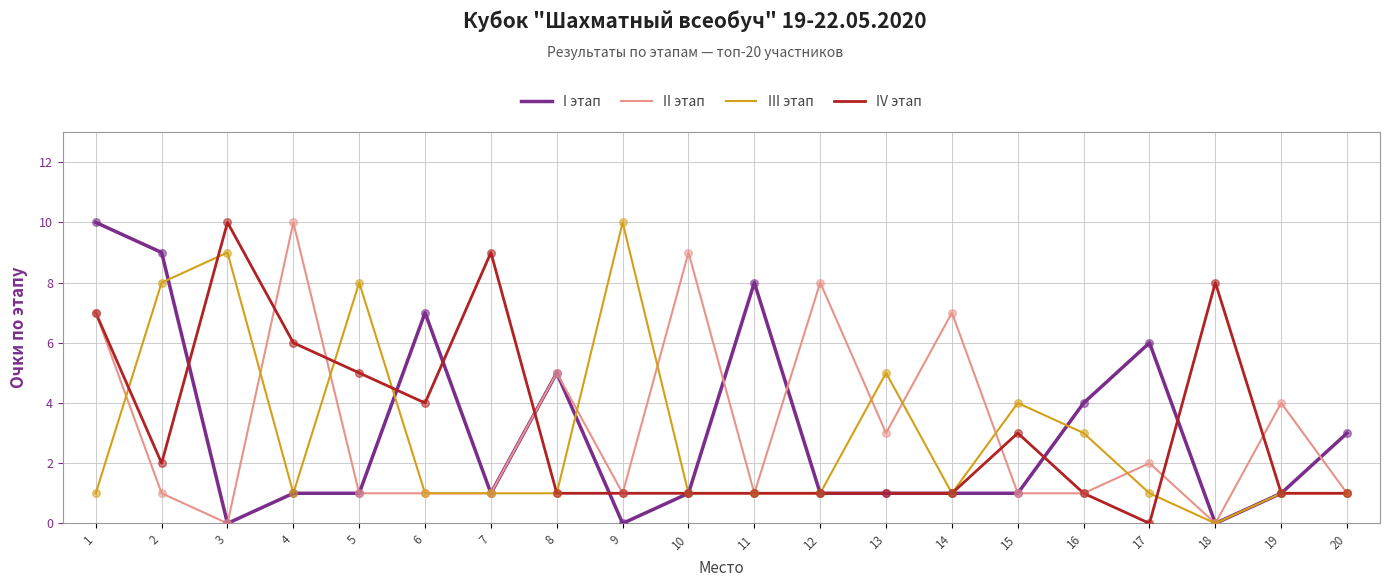

What is the spread (max minus min) of values at 14?

6